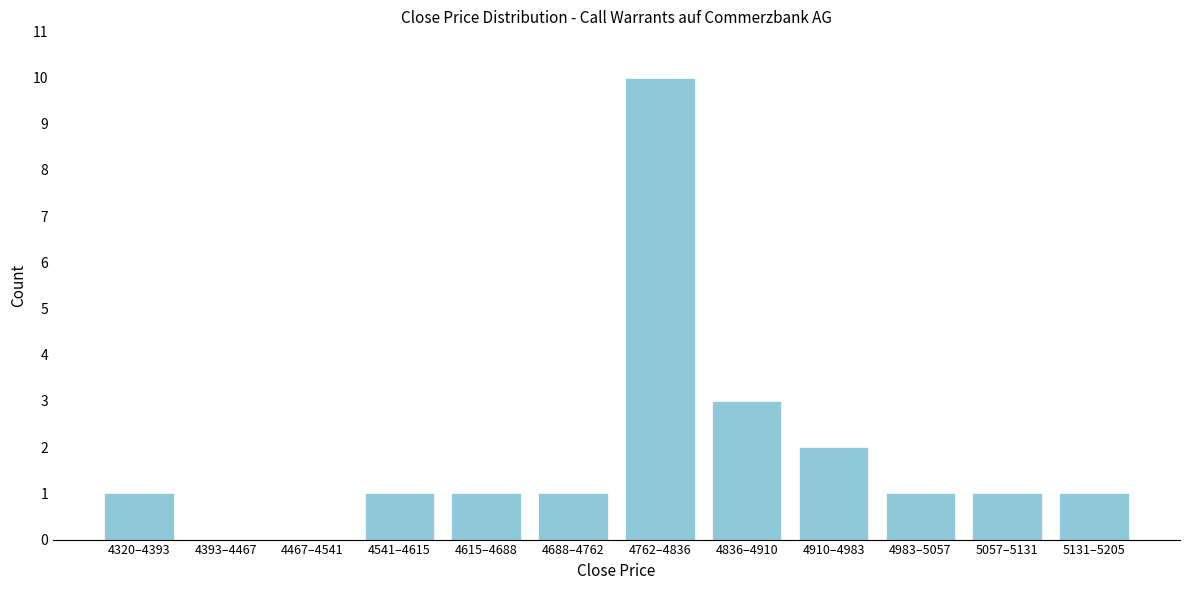

Reading left to right, extract all data points from this chart.

4320–4393=1	4393–4467=0	4467–4541=0	4541–4615=1	4615–4688=1	4688–4762=1	4762–4836=10	4836–4910=3	4910–4983=2	4983–5057=1	5057–5131=1	5131–5205=1